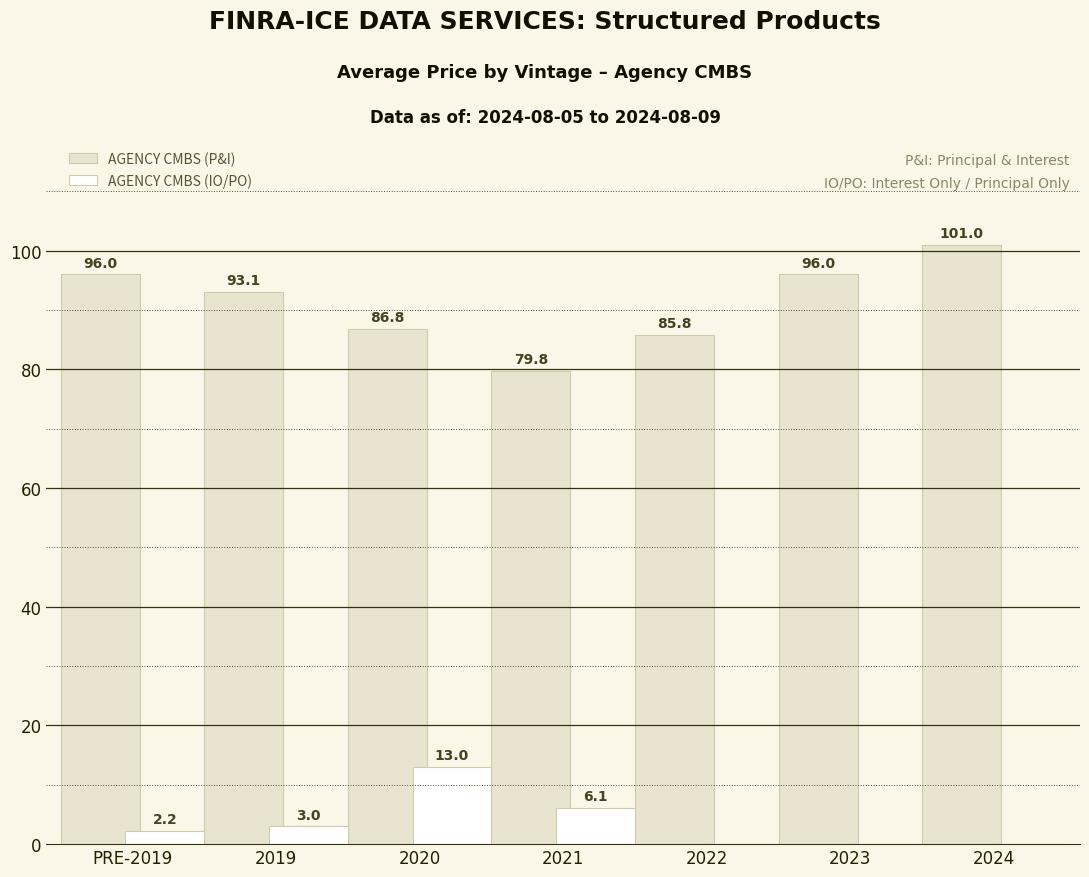

Is it true that AGENCY CMBS (P&I) equals 36.3 at 2023?

False